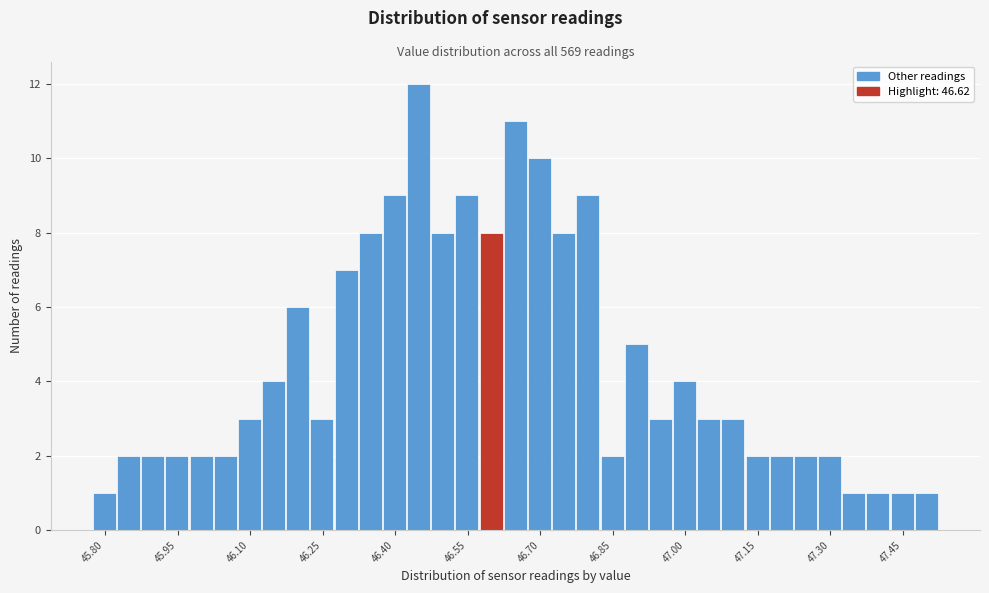

Read against the x-axis, roughly where is the centre of the tallest bar?

46.44